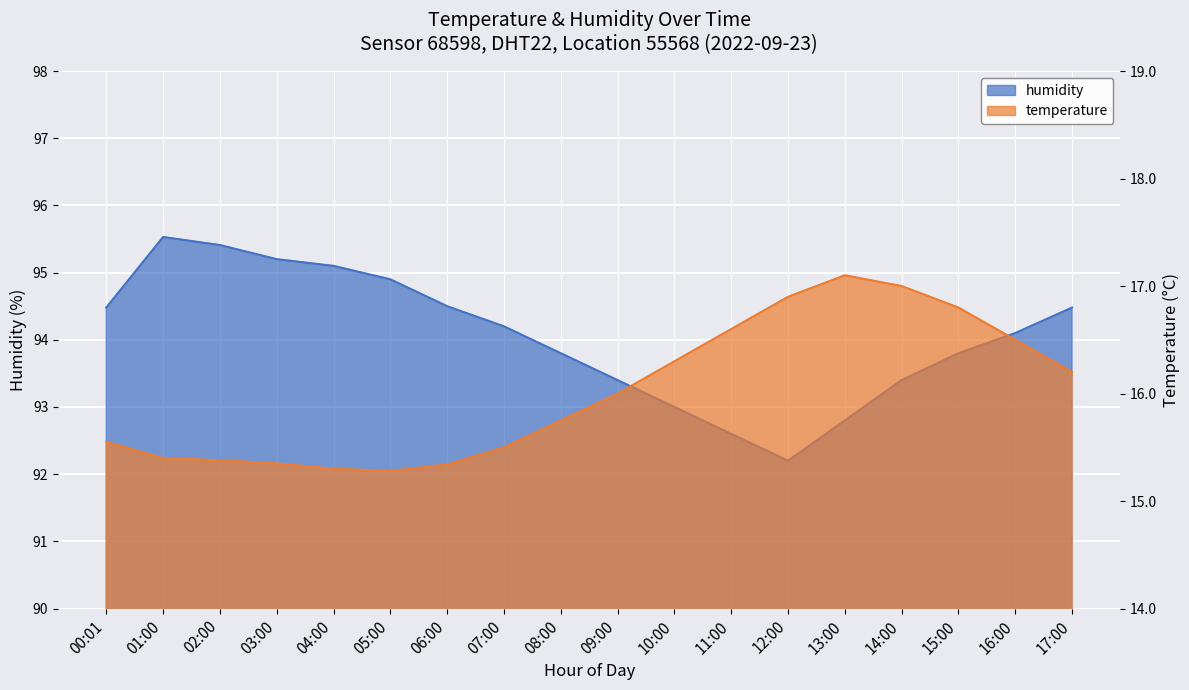

What is the maximum value shown in the chart?

95.5